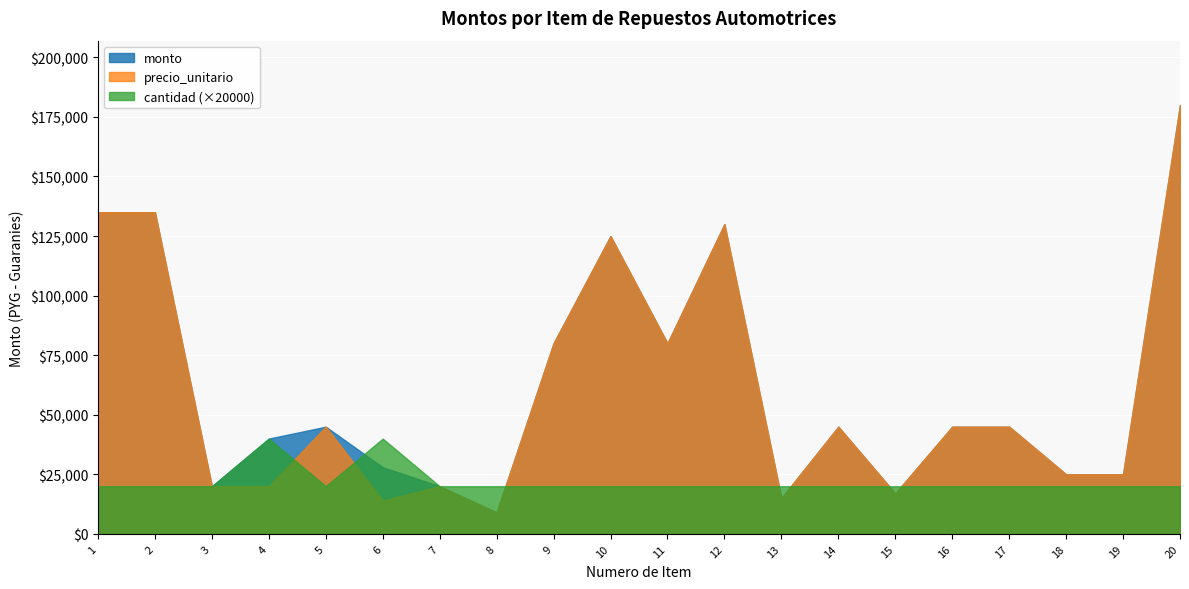

What is the difference between the maximum and second lowest values in the monto series?

165000